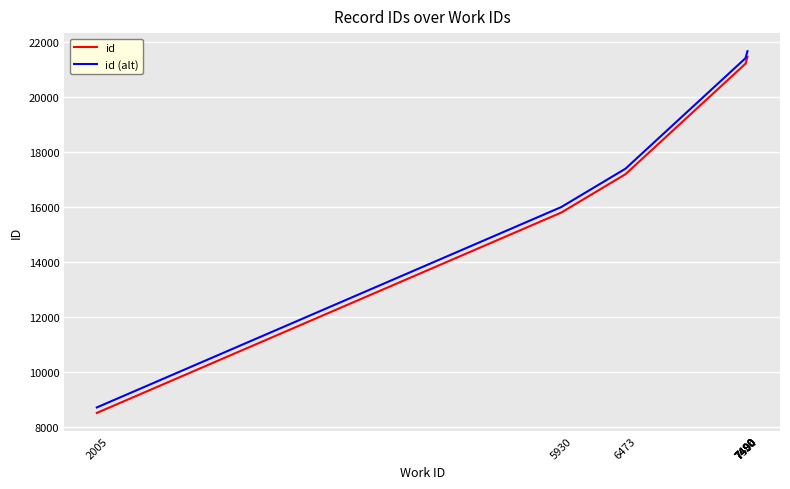

Rank the categories by id (alt) value from highest to lowest.

7504, 7490, 7490, 7490, 7490, 7490, 7490, 6473, 5930, 2005